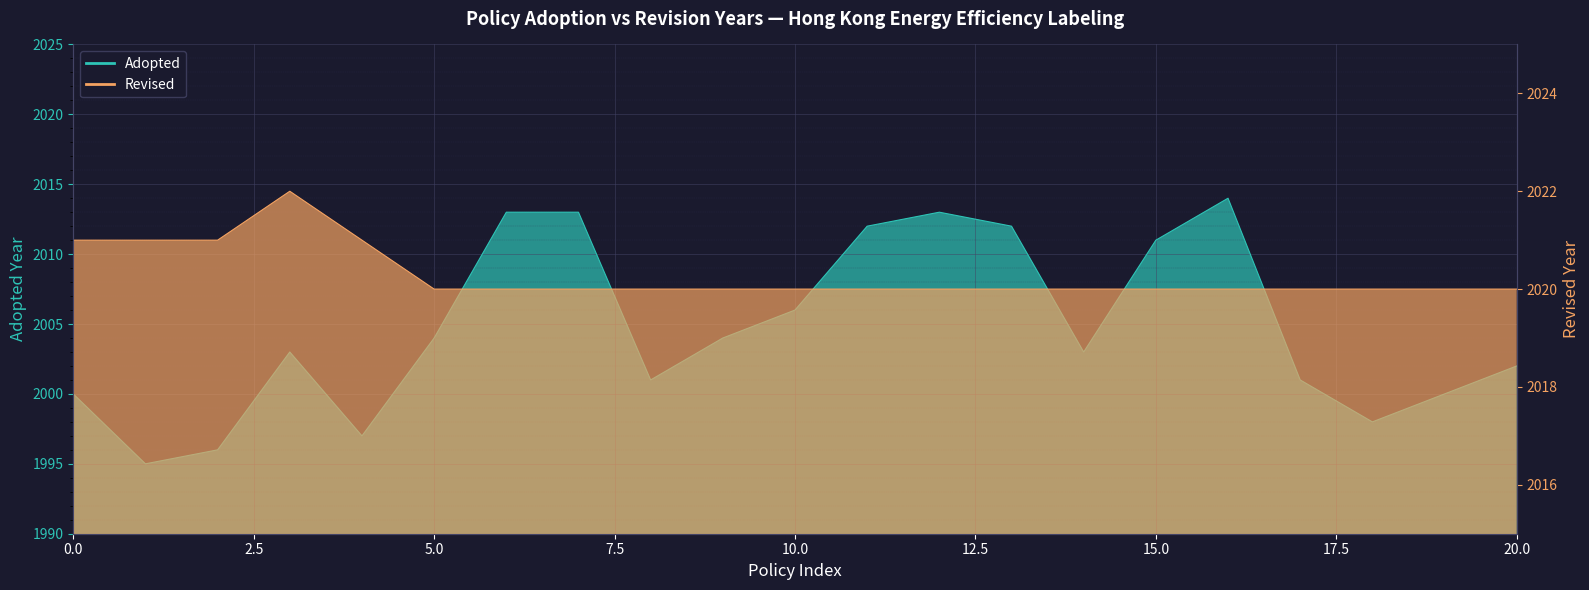

What is the average value of the Adopted series?

2005